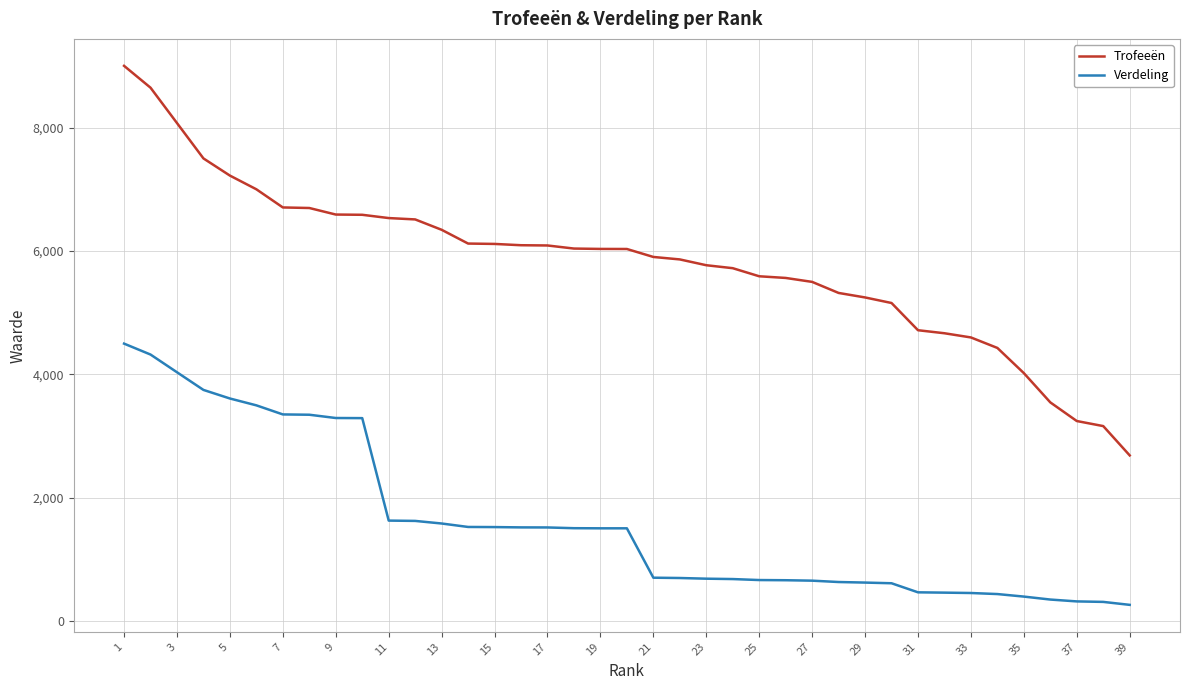

What is the difference between the maximum and second lowest values in the Verdeling series?

4184